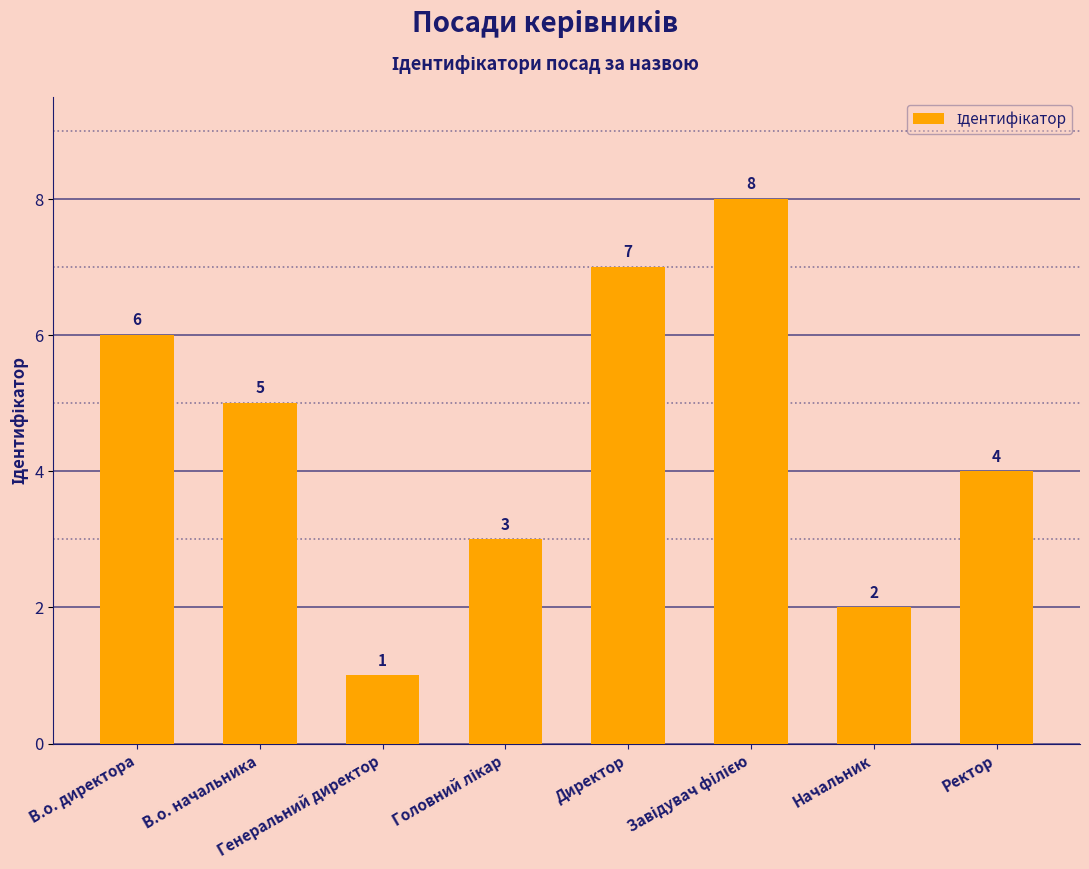

What is the change in value from В.о. начальника to Генеральний директор?

-4